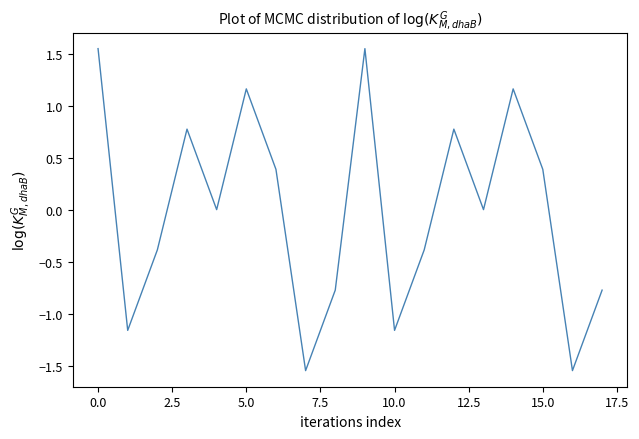

What is the minimum value shown in the chart?

-1.5